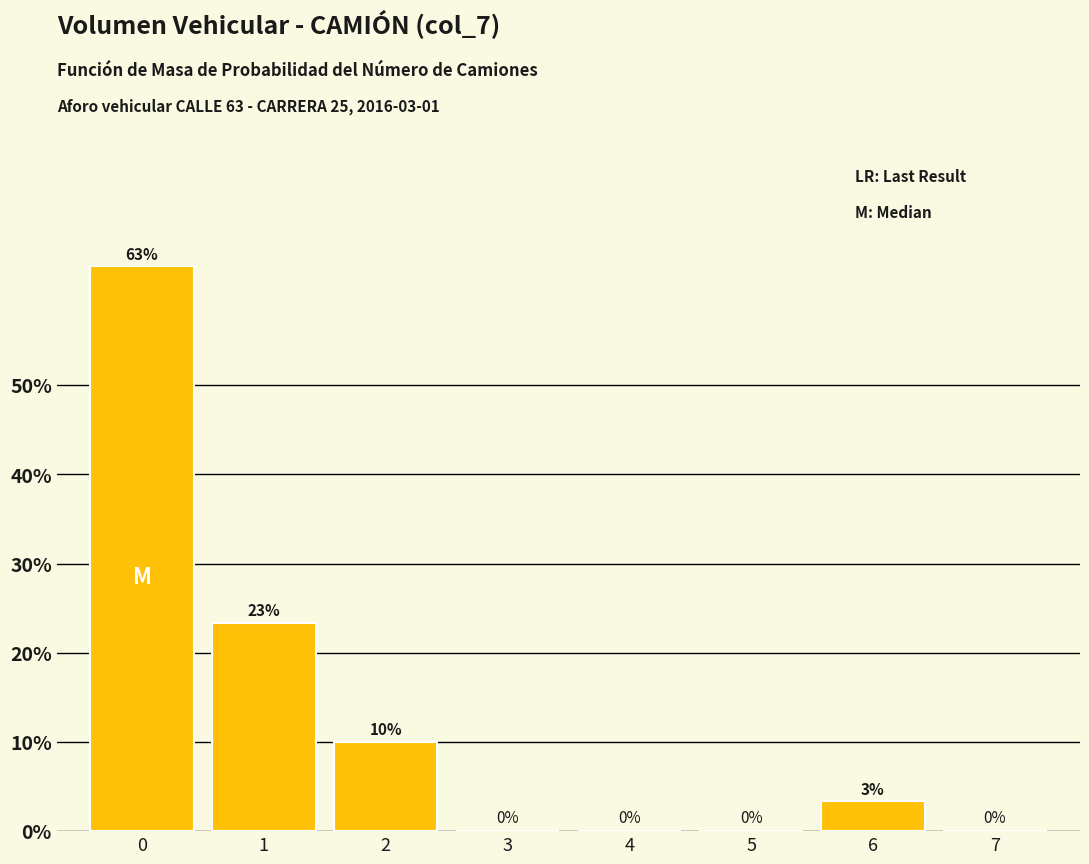

What is the approximate value at 2?

10.0